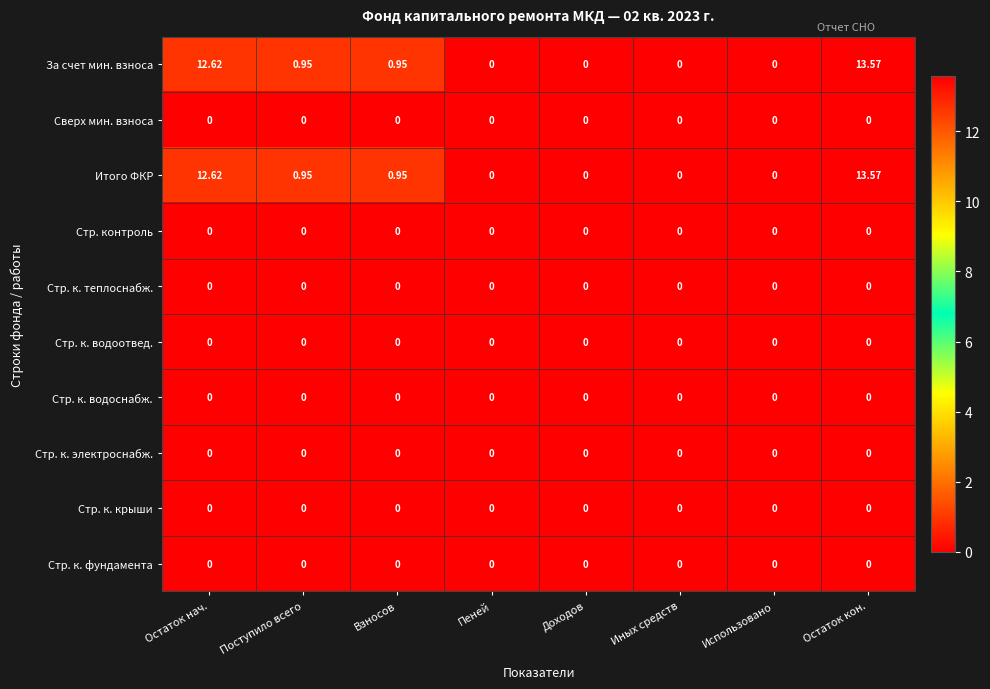

At which category is the sum across all series the highest?

Остаток кон.